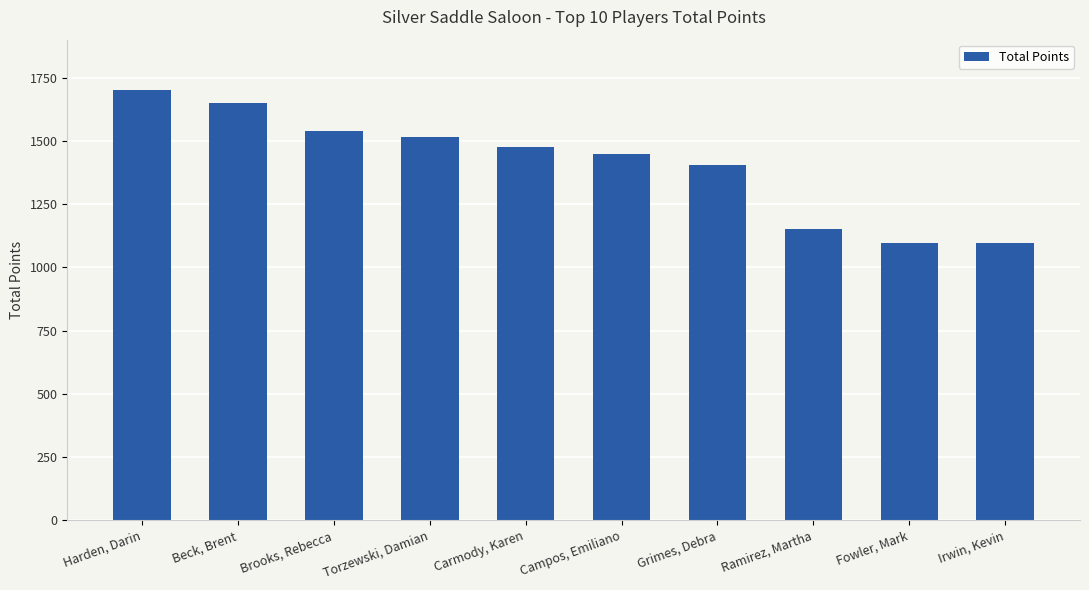

Which has a higher value, Grimes, Debra or Brooks, Rebecca?

Brooks, Rebecca